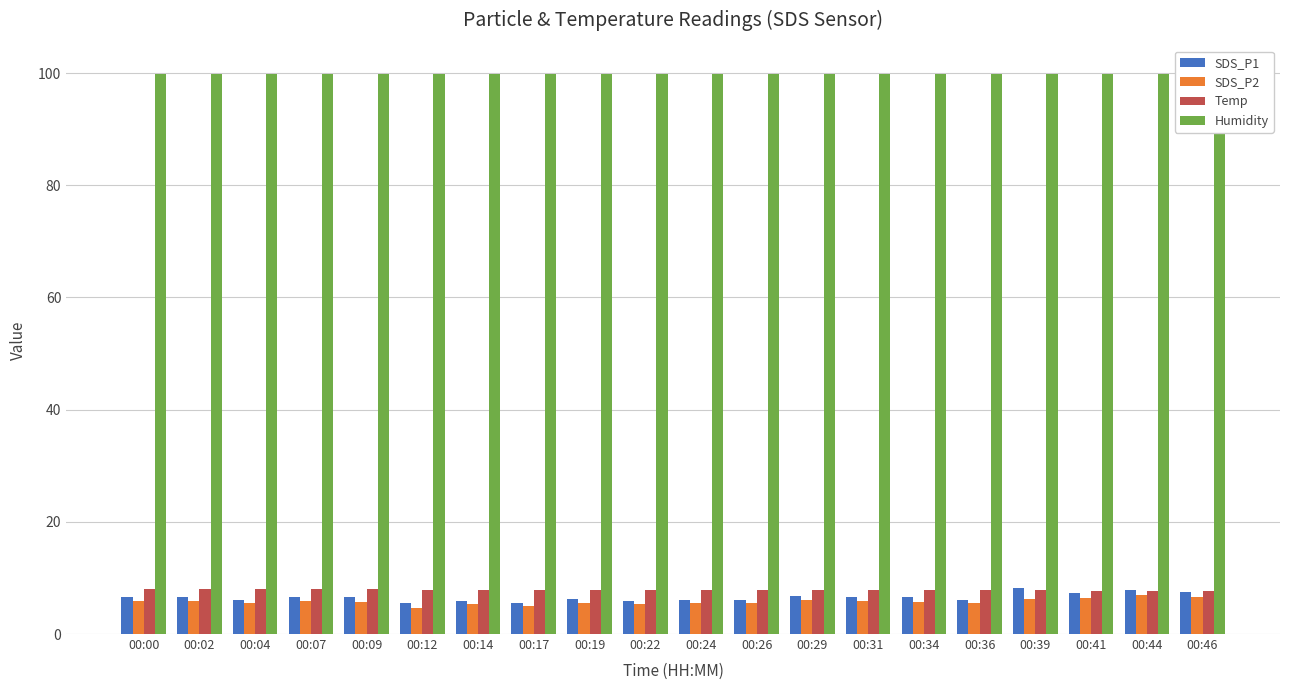

Rank the categories by Humidity value from lowest to highest.

00:00, 00:02, 00:04, 00:07, 00:09, 00:12, 00:14, 00:17, 00:19, 00:22, 00:24, 00:26, 00:29, 00:31, 00:34, 00:36, 00:39, 00:41, 00:44, 00:46